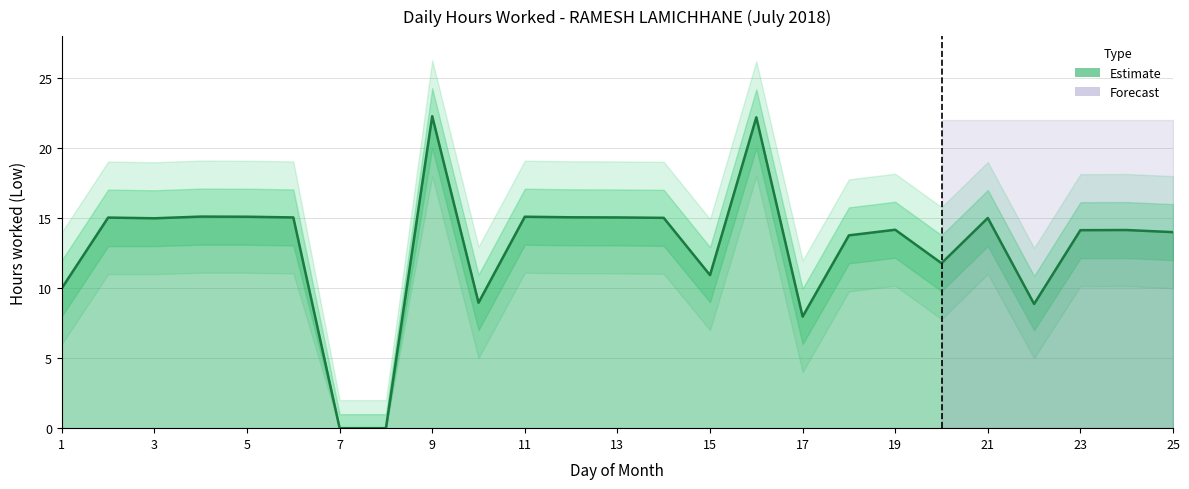

What is the change in value from 9 to 24?

-8.1